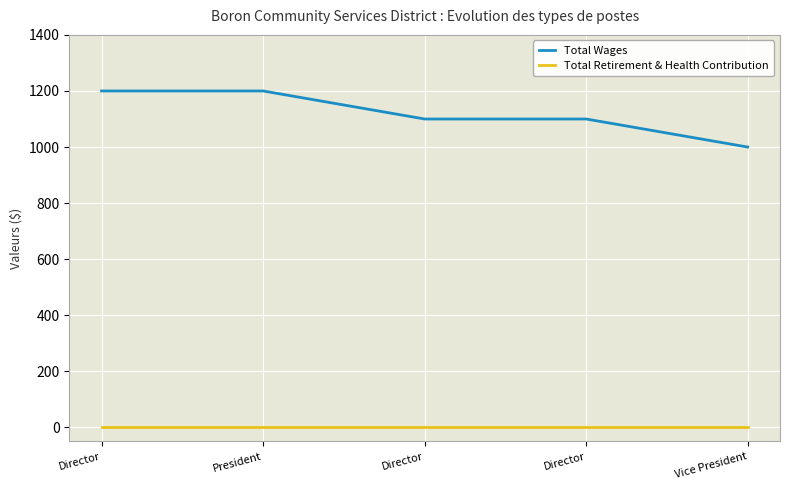

Which series has the widest spread of values?

Total Wages